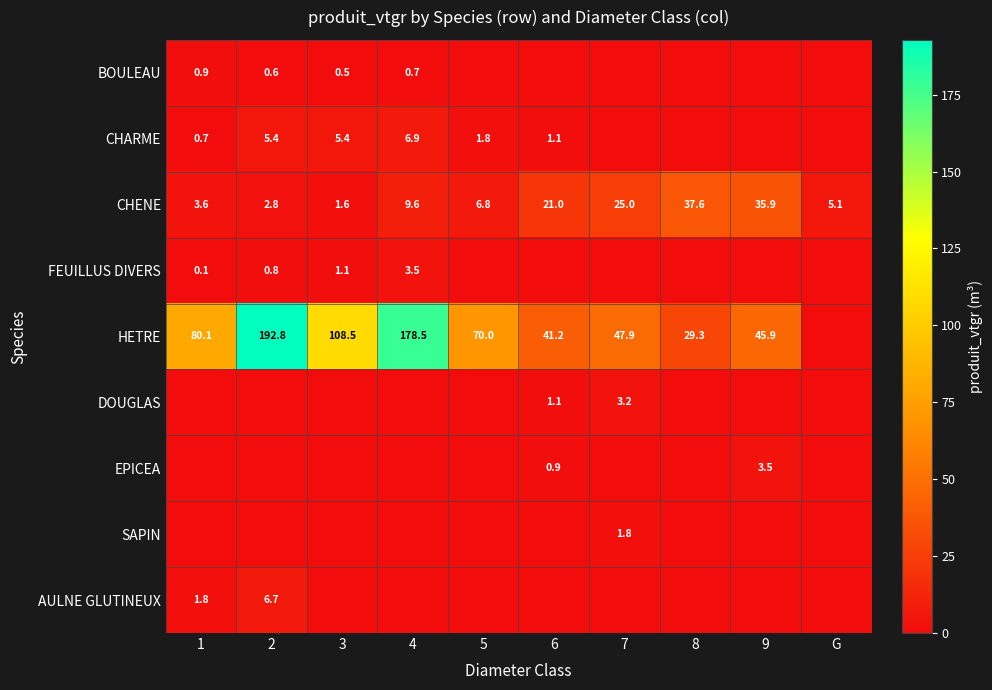

Which has a higher value, 6 or 2?

2